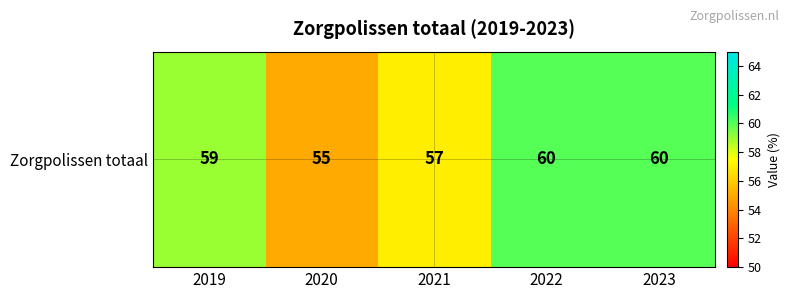

Is it true that the value at 2020 is 26?

False